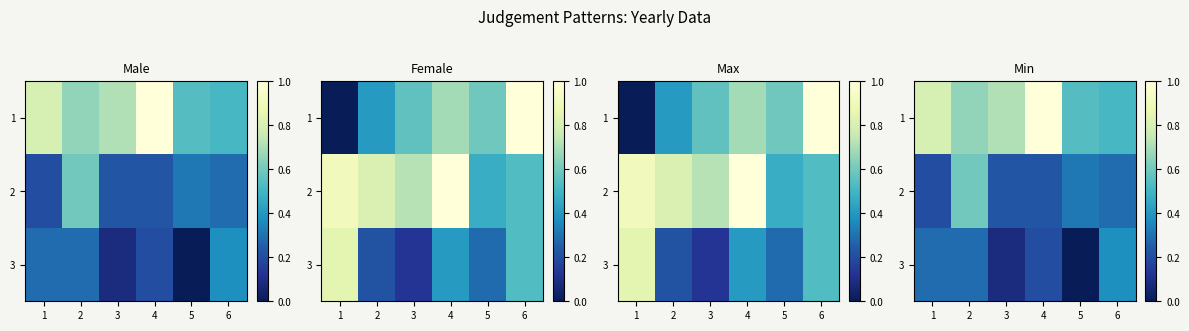

At which category does the chart reach its peak across all series?

4